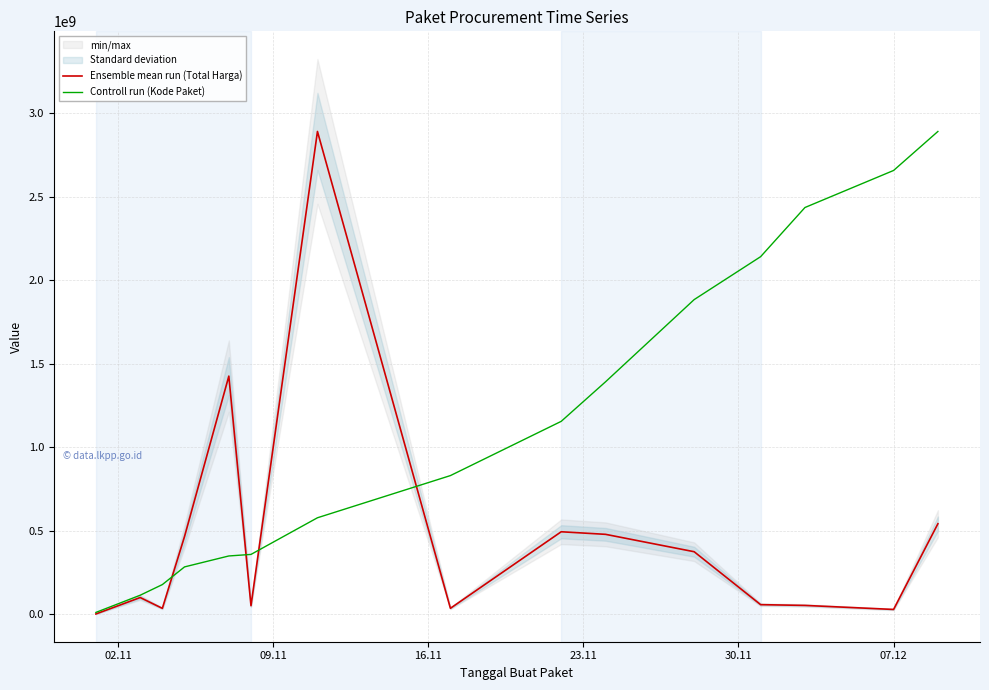

Rank the series by their average value, from highest to lowest.

Controll run (Kode Paket), Ensemble mean run (Total Harga)